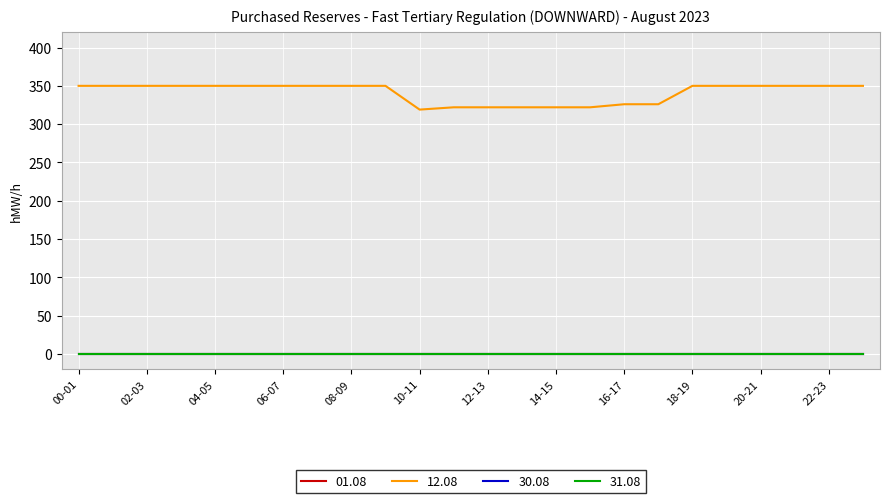

What is the label of the 20th point from the right?

04-05